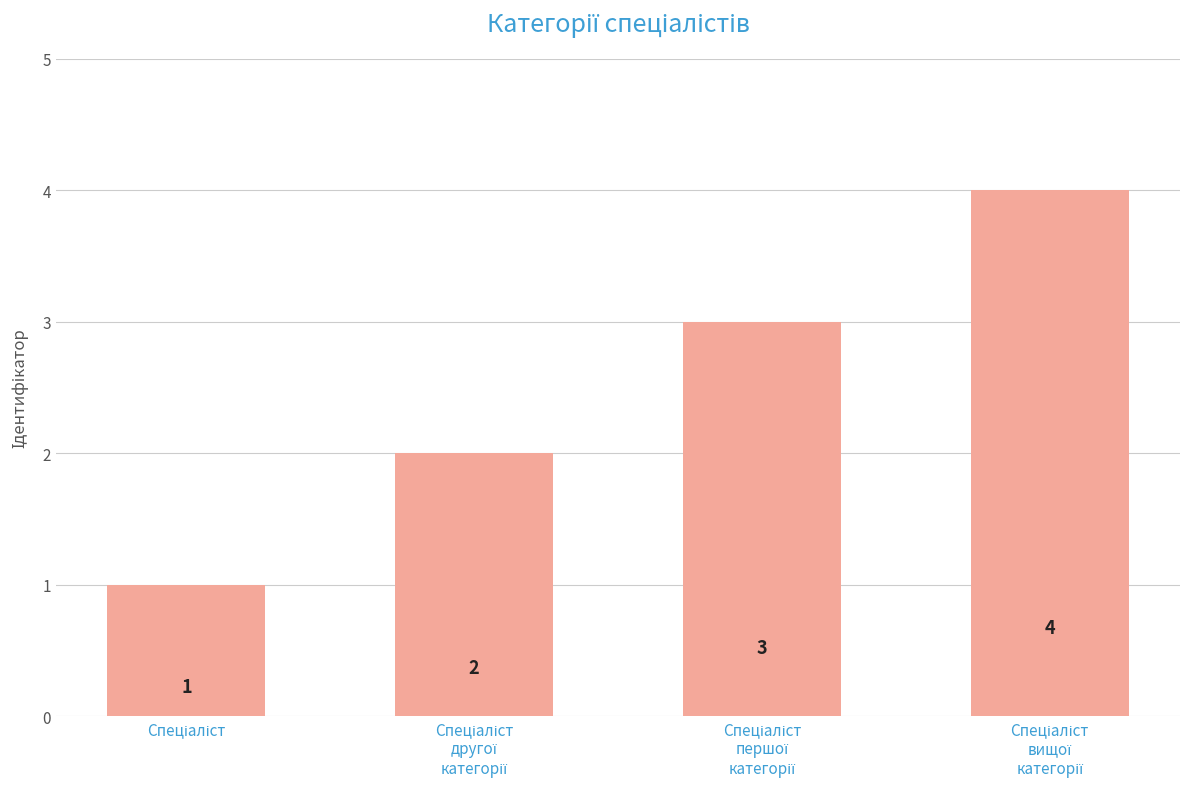

Count the values in the range 2 to 4.

3